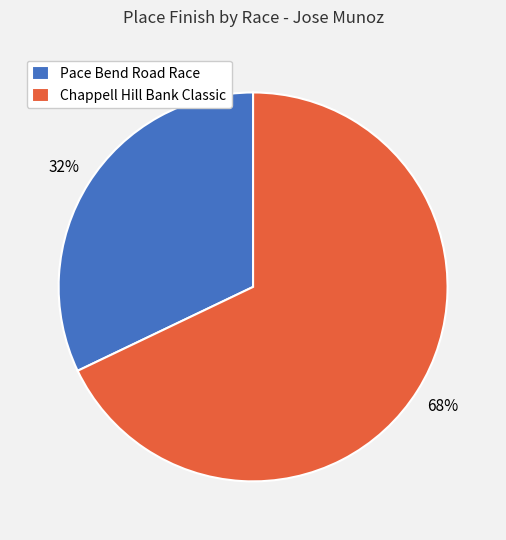

Rank the categories by value from highest to lowest.

Chappell Hill Bank Classic, Pace Bend Road Race